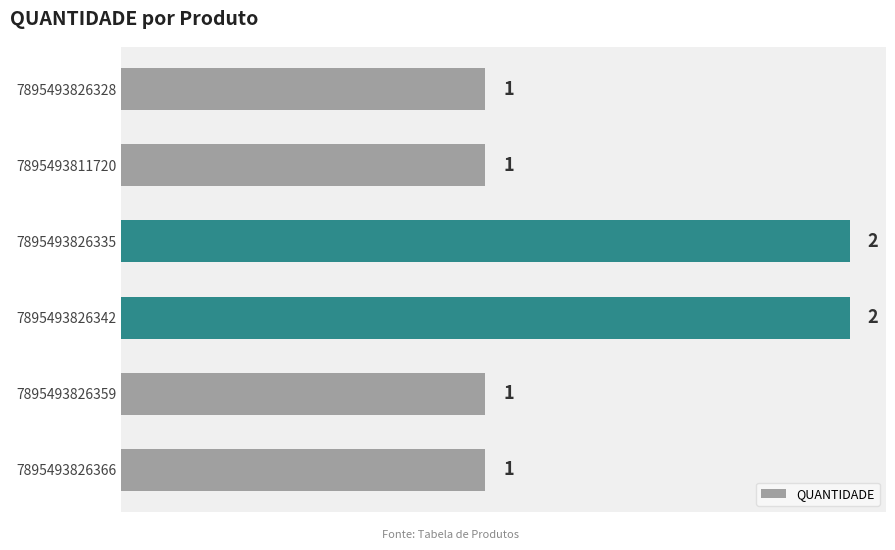

Reading top to bottom, what are all the values shown in this chart?

7895493826328=1	7895493811720=1	7895493826335=2	7895493826342=2	7895493826359=1	7895493826366=1